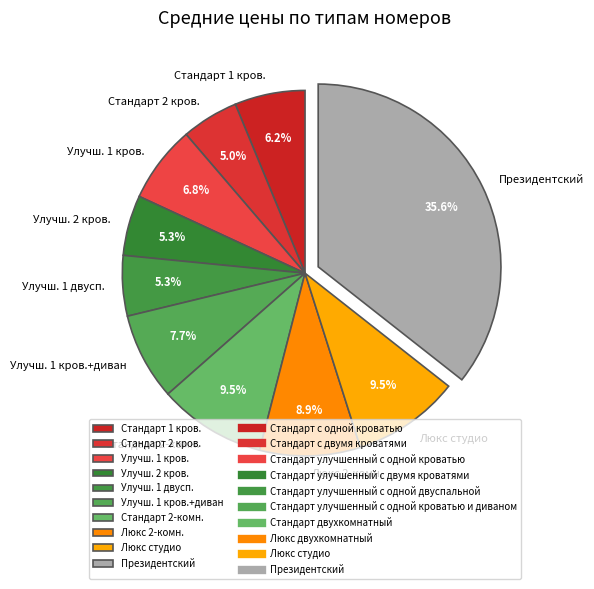

How many slices are in this pie chart?

10